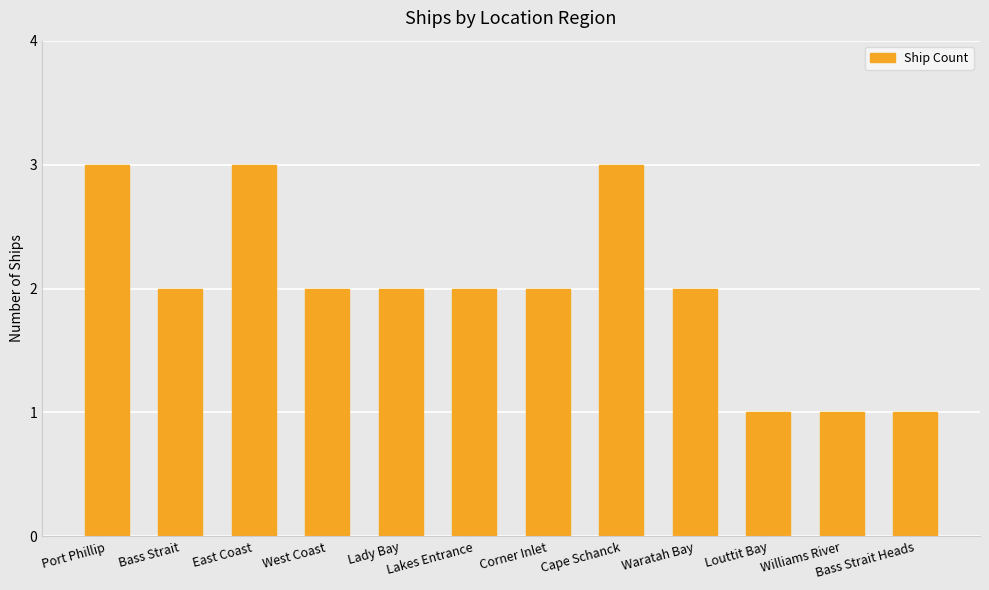

What is the maximum value shown in the chart?

3